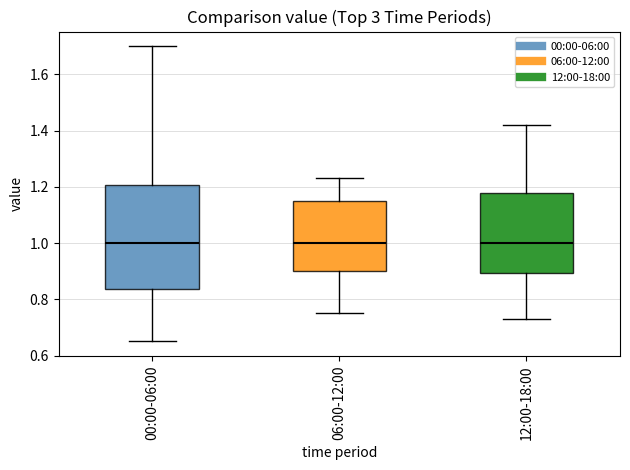

Reading left to right, transcribe this box plot: for each box, give where its median line is, the range the box spans, and where its two whiskers end, as read against the y-axis. The values are not printed on the chart, so give them approximately, as read against the axis.

00:00-06:00: median 1.00, box 0.84 to 1.20, whiskers 0.66 to 1.70
06:00-12:00: median 1.00, box 0.90 to 1.16, whiskers 0.76 to 1.24
12:00-18:00: median 1.00, box 0.90 to 1.18, whiskers 0.74 to 1.42